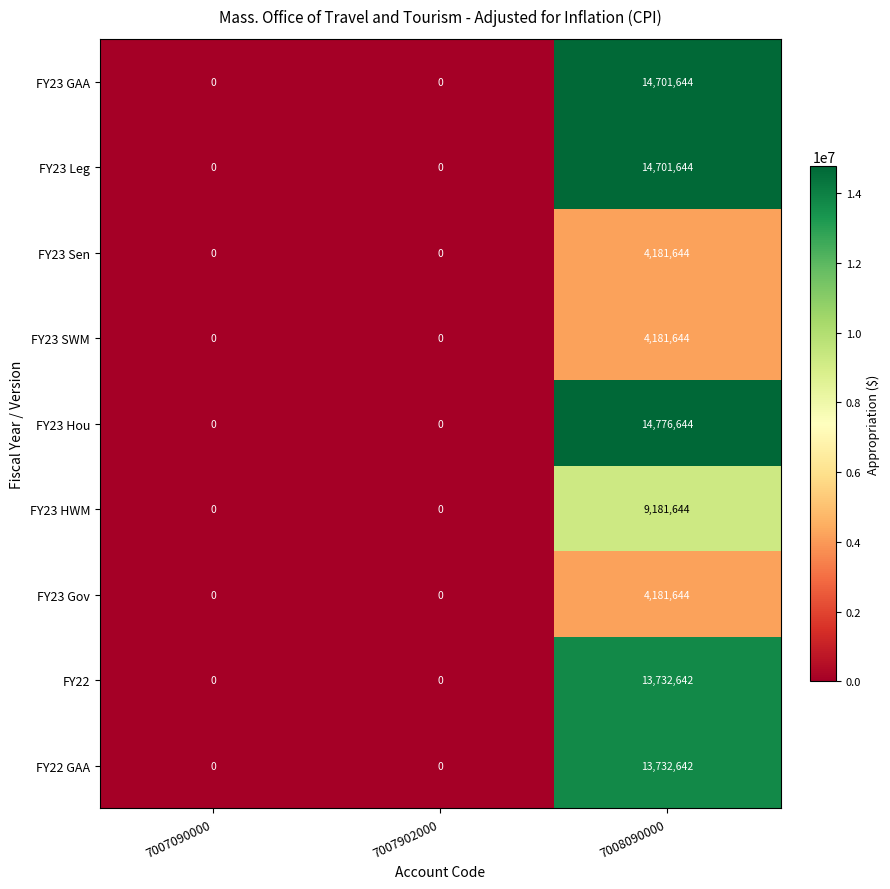

At which category is the sum across all series the highest?

7008090000